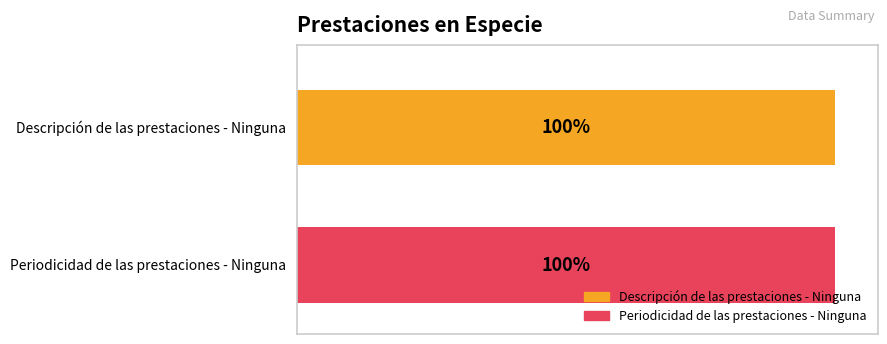

At 16, list the series in order from largest to smallest.

Descripción, Periodicidad